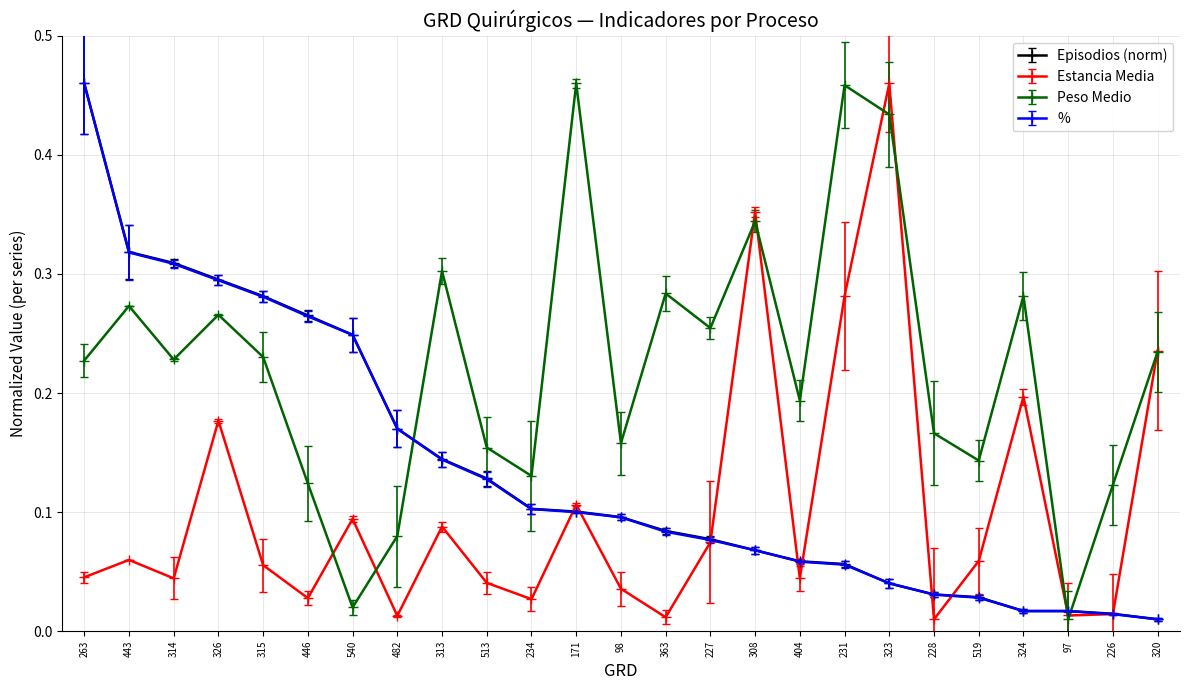

Which series changed the most between 314 and 234?

Episodios (norm)